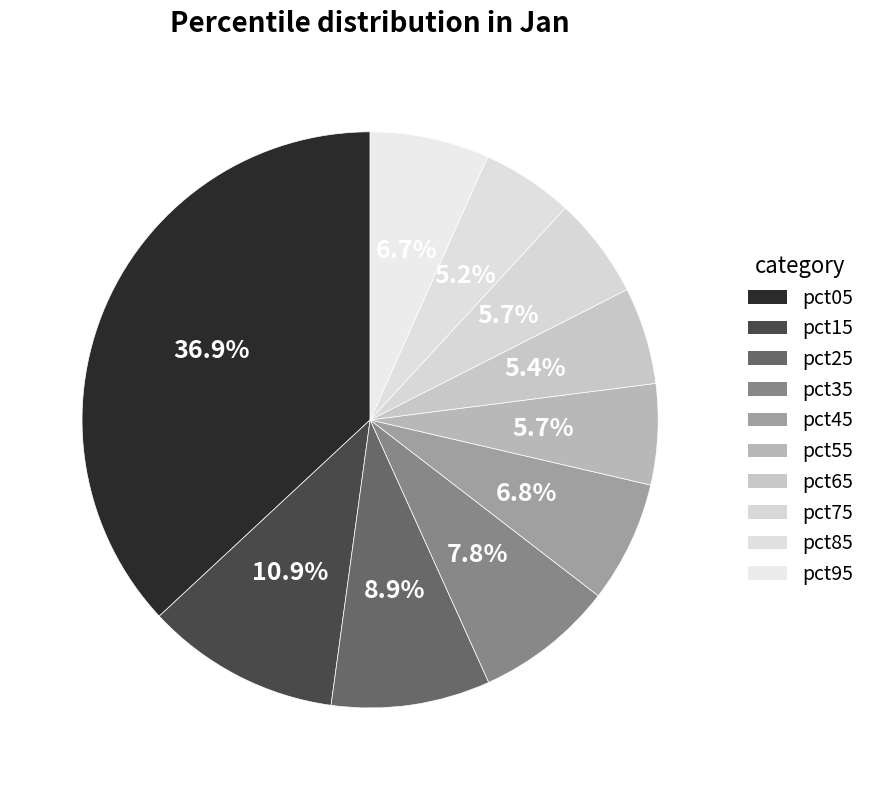

To the nearest percent, what is the difference between the largest and smallest slice percentages?

32%